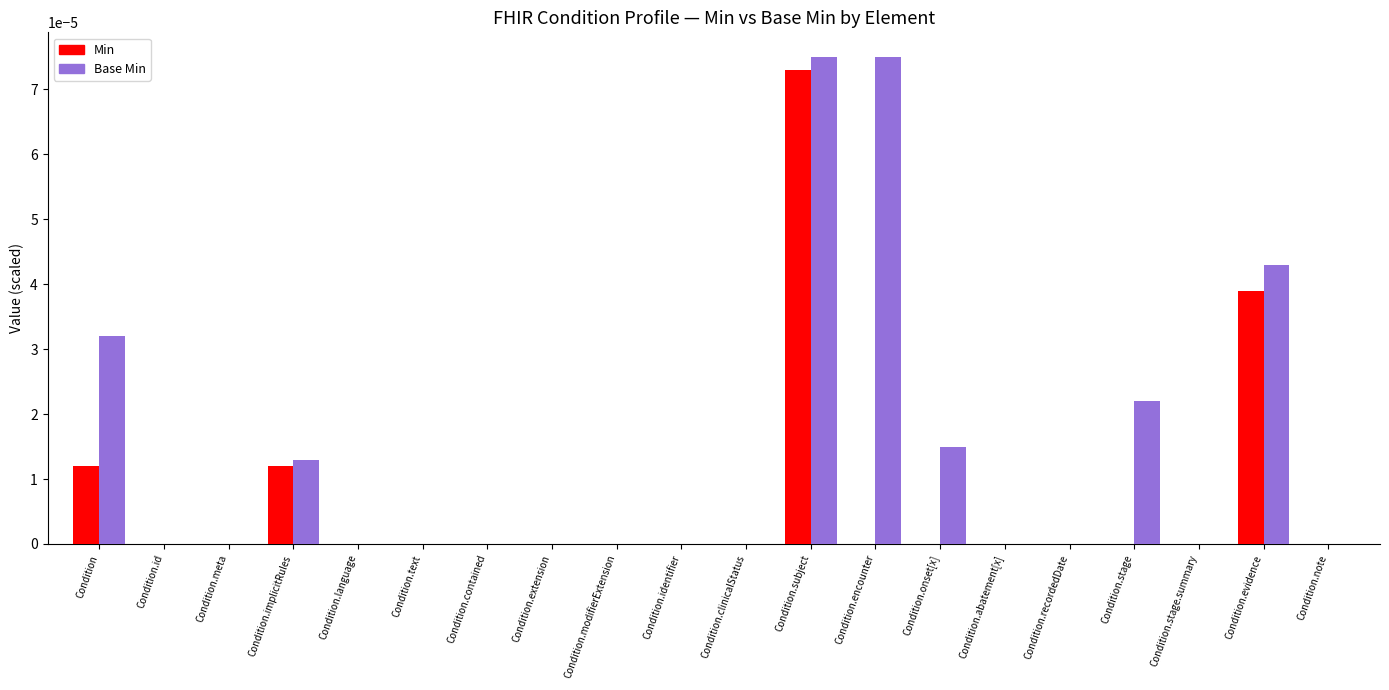

Which category has the highest value in the Min series?

Condition.subject